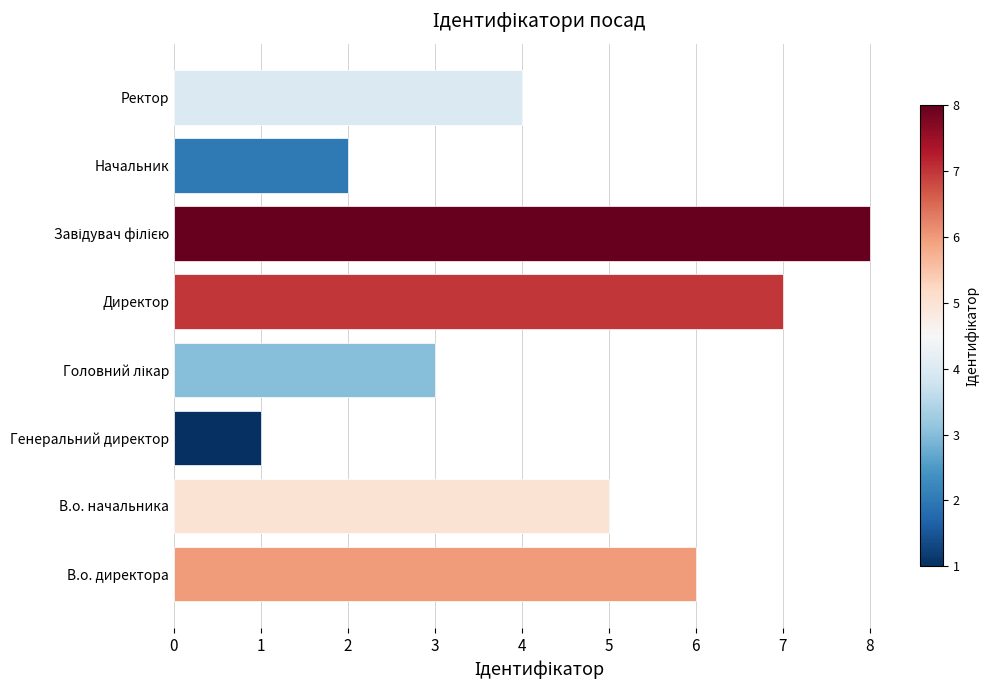

Count the values in the range 3 to 7.

5